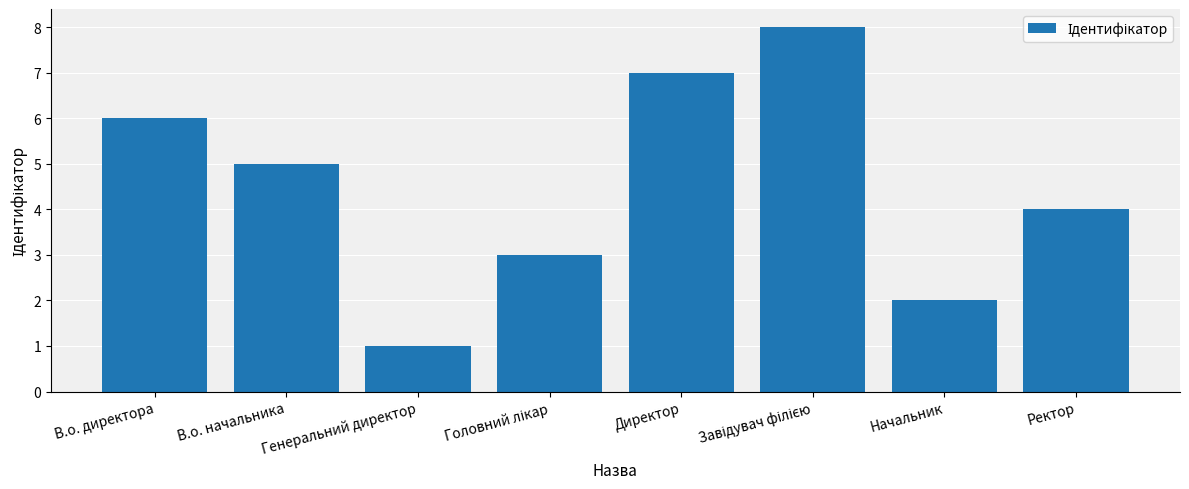

What is the sum of the values at В.о. начальника and Ректор?

9